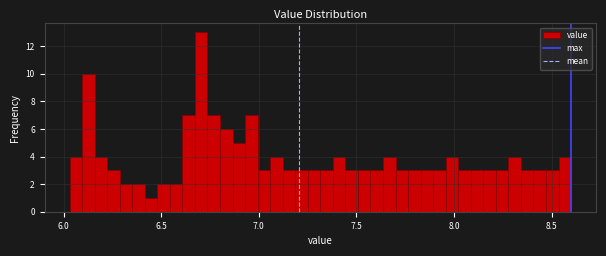

Around what value on the x-axis is the tallest bar? Give the approximate position of its centre, as read against the axis.

6.70